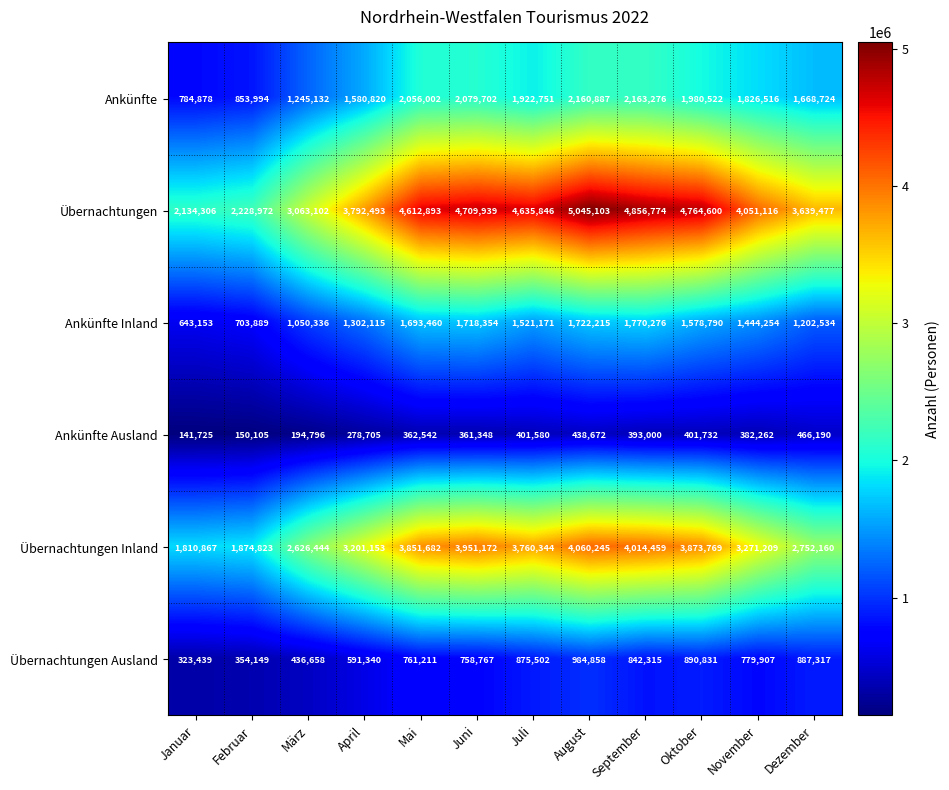

Which series has the largest range (max minus min)?

Übernachtungen